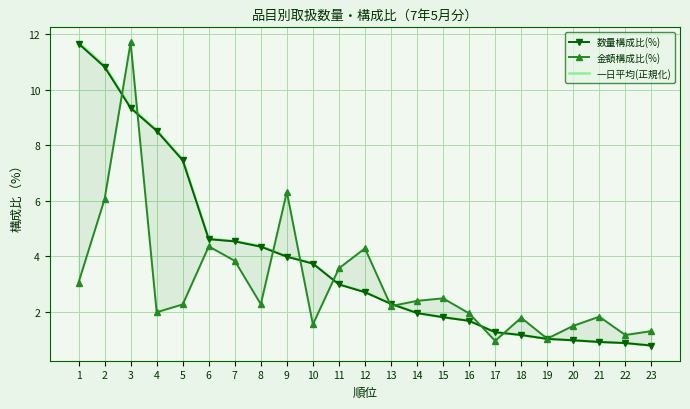

What is the value of the 金額構成比(%) point at the 3rd from the left?

11.7